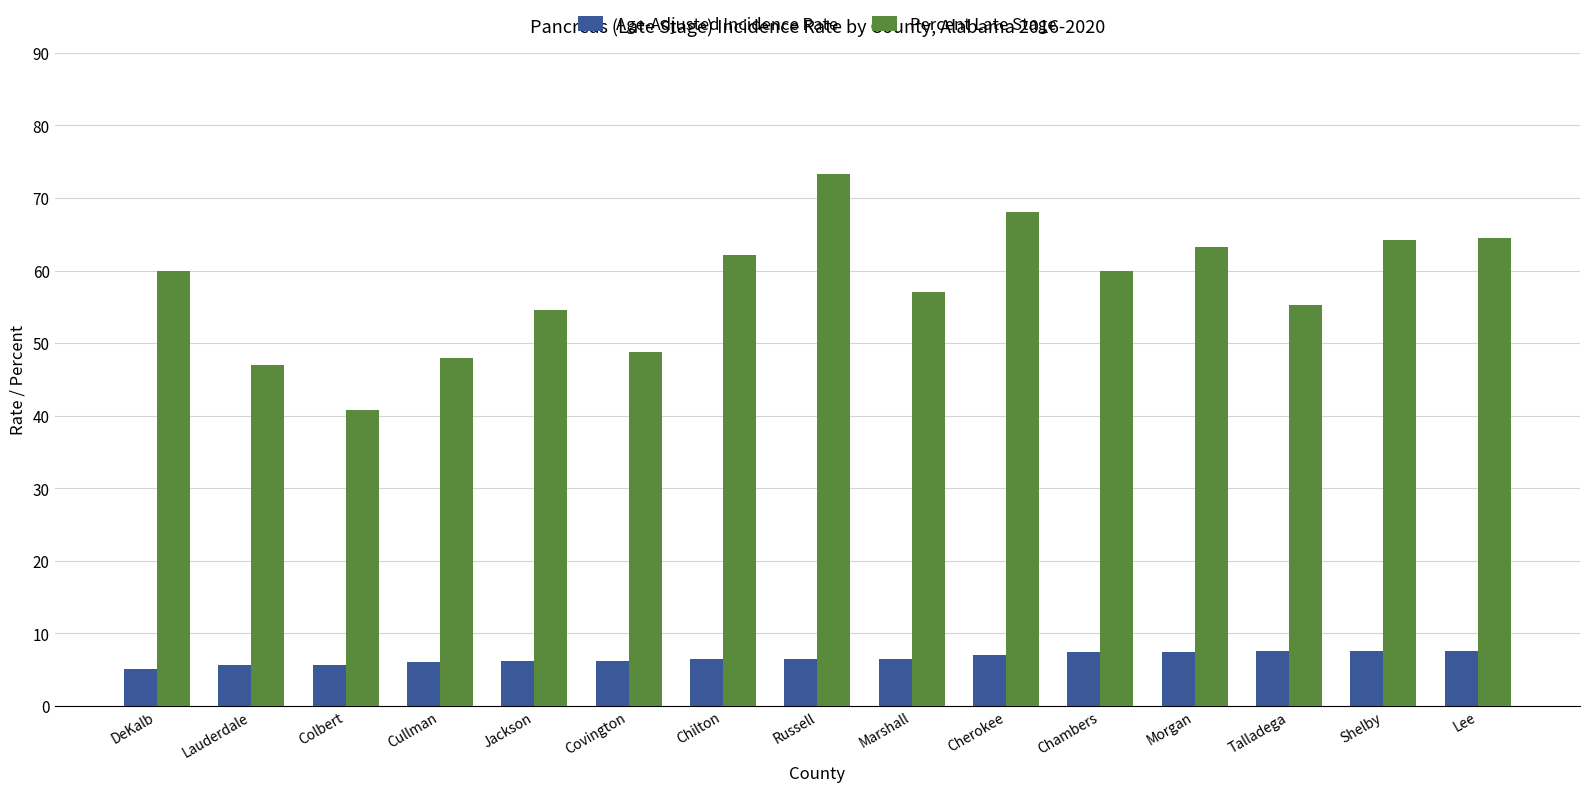

What is the difference between the second highest and second lowest values in the Age-Adjusted Incidence Rate series?

1.9